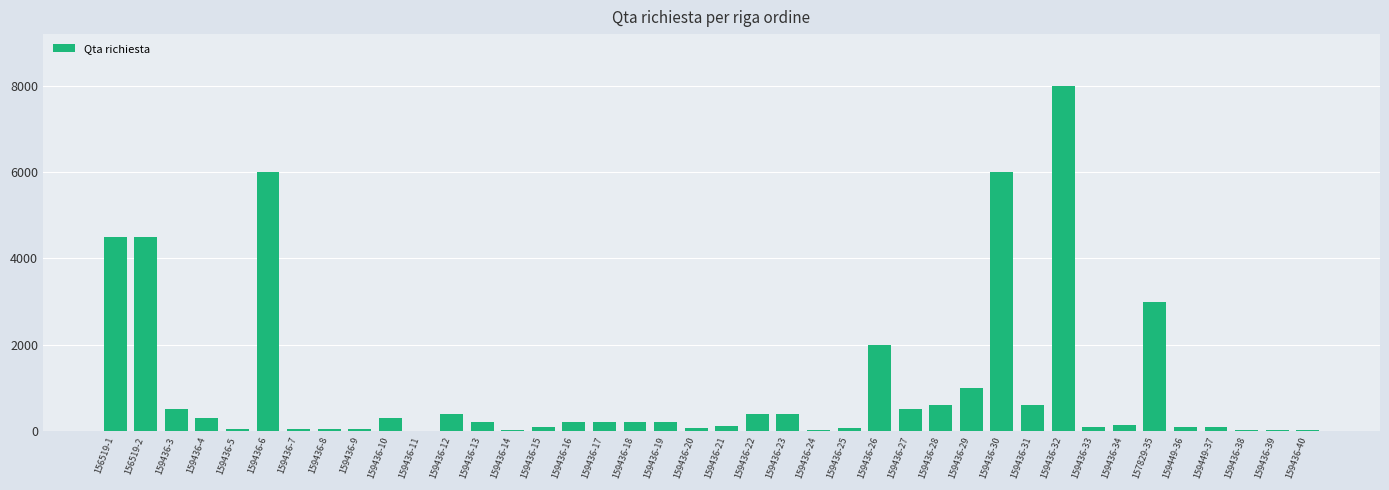

What is the change in value from 159436-12 to 159436-17?

-200